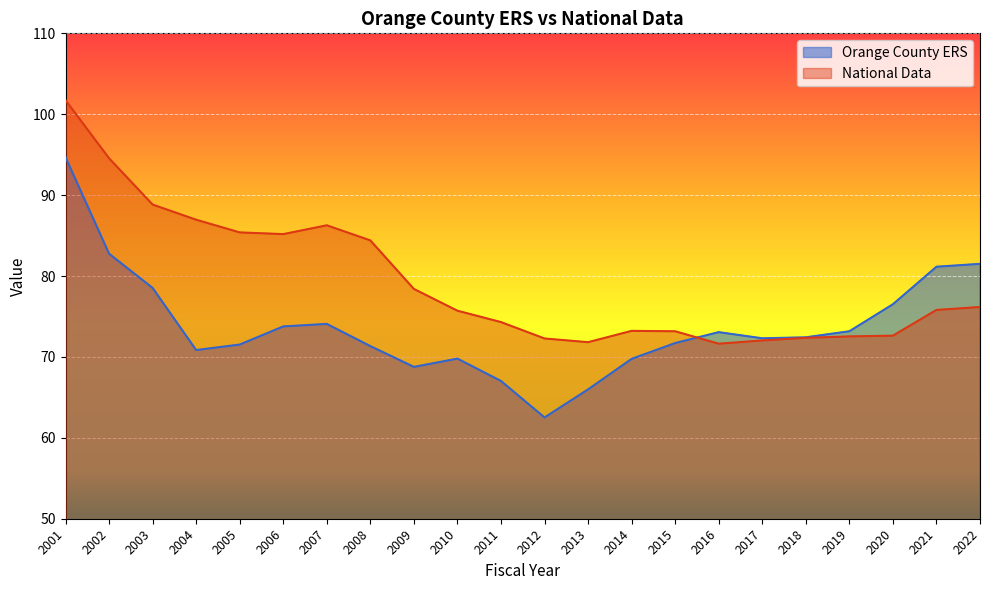

What is the value of the National Data point at the 4th from the left?

87.0